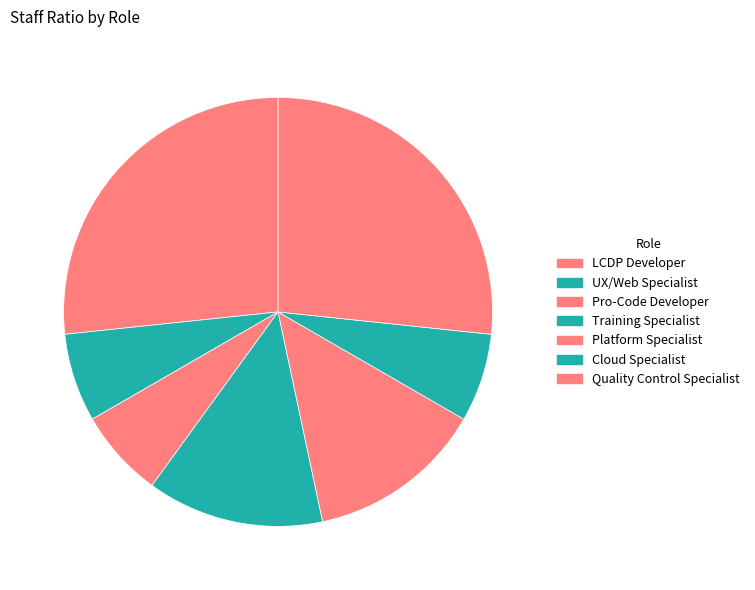

Do Training Specialist and LCDP Developer together represent more than half of the pie?

No